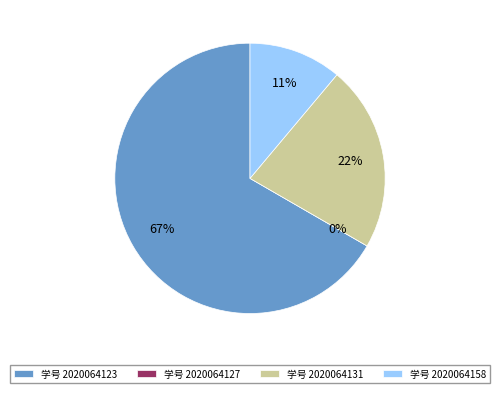

To the nearest percent, what percentage of the pie is 2020064131?

22%